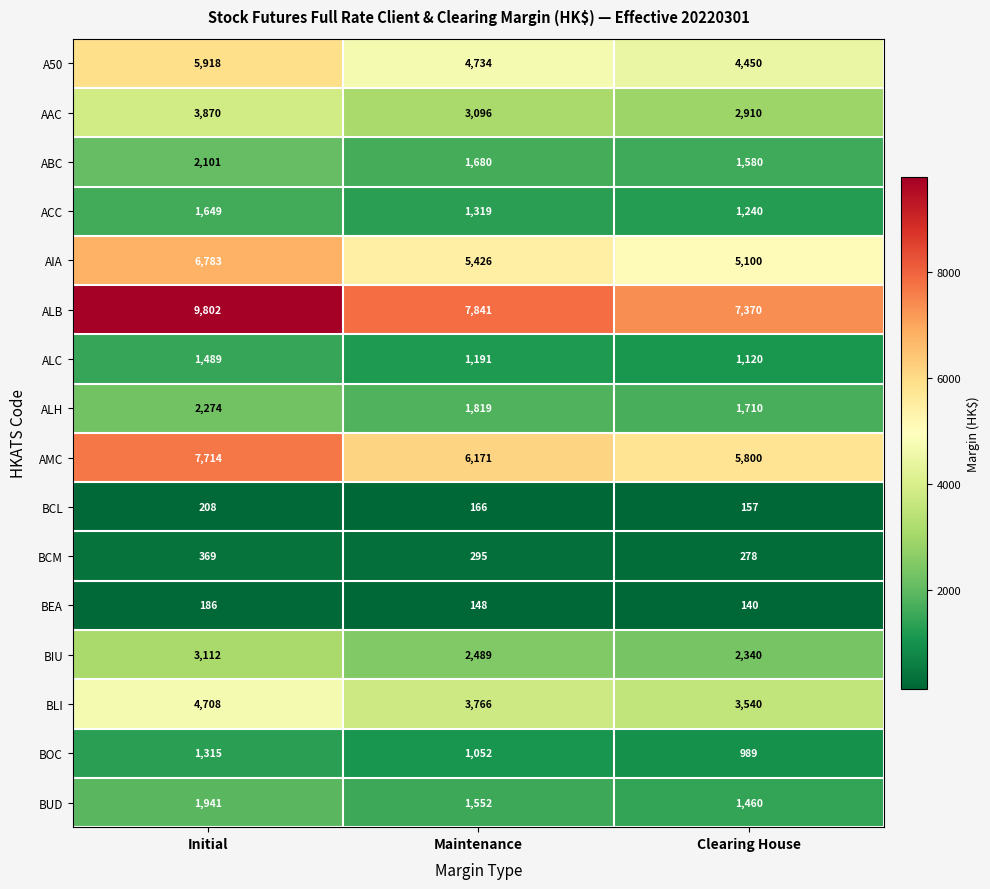

What is the sum of the A50 values at Maintenance and Initial?

10652